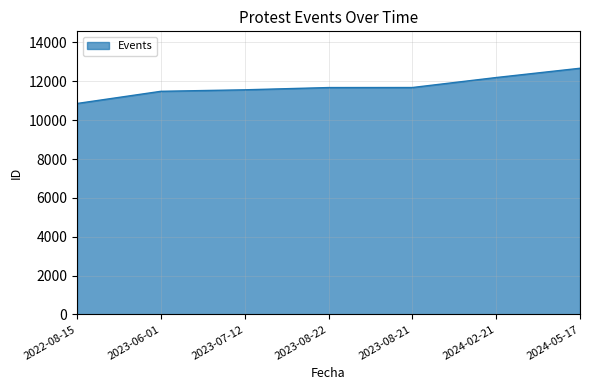

Approximately how many times larger is the value at 2024-02-21 compared to 2023-07-12?

1.1